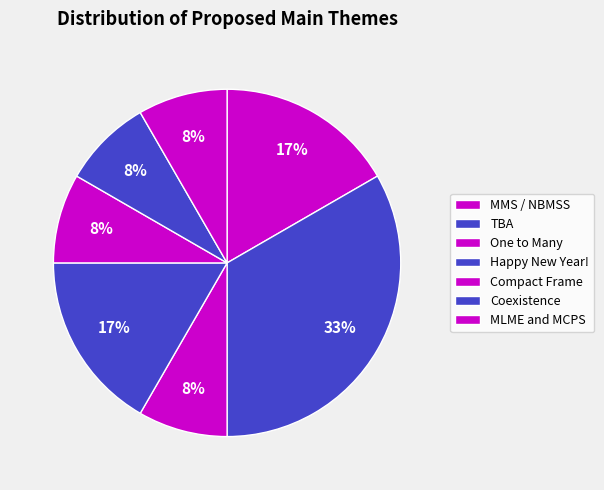

Count the number of slices in the pie.

7